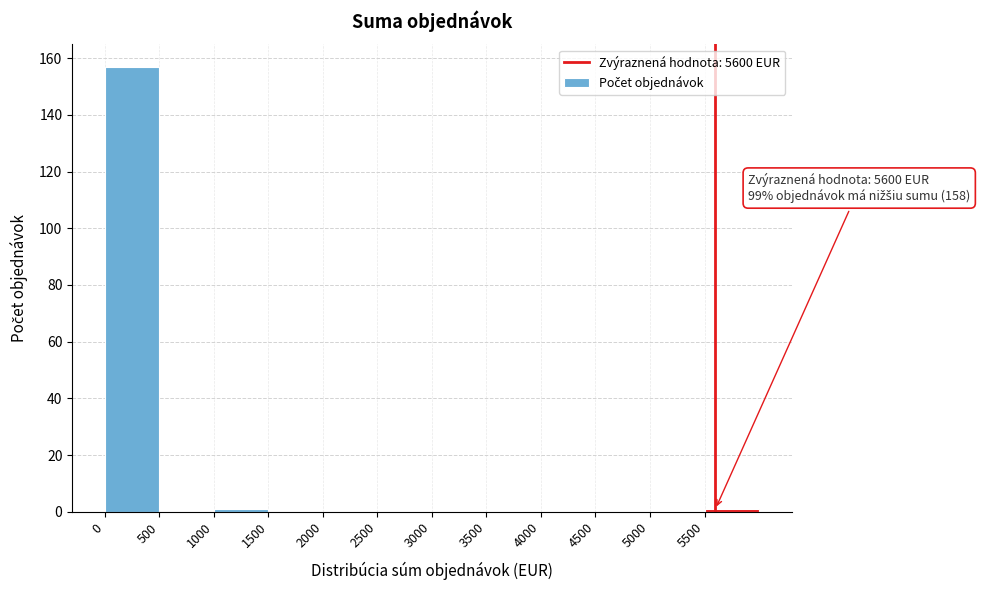

Which range on the x-axis has the tallest bar?

0 to 500